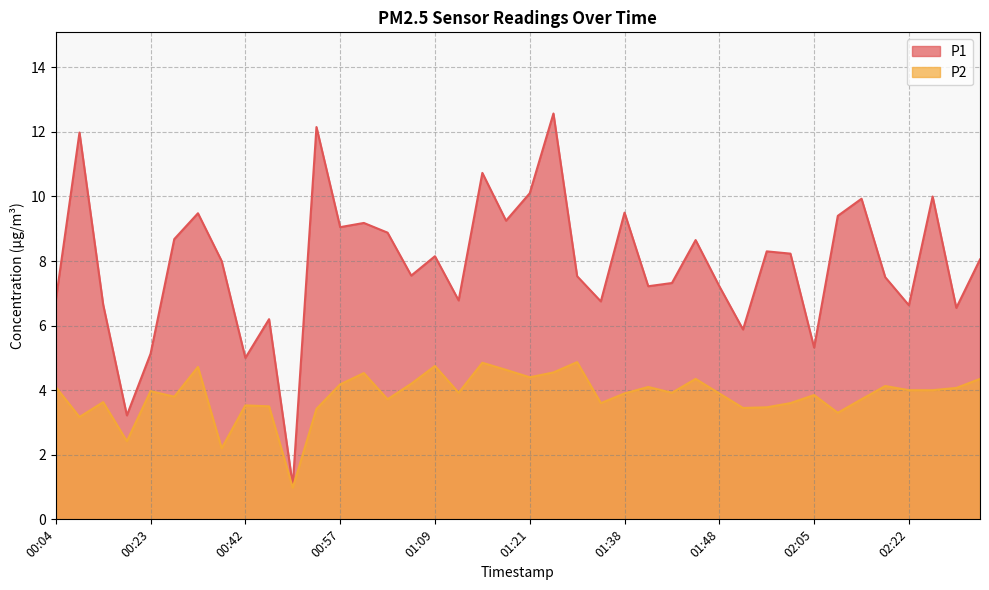

What is the difference between the maximum and minimum values in the P2 series?

3.9